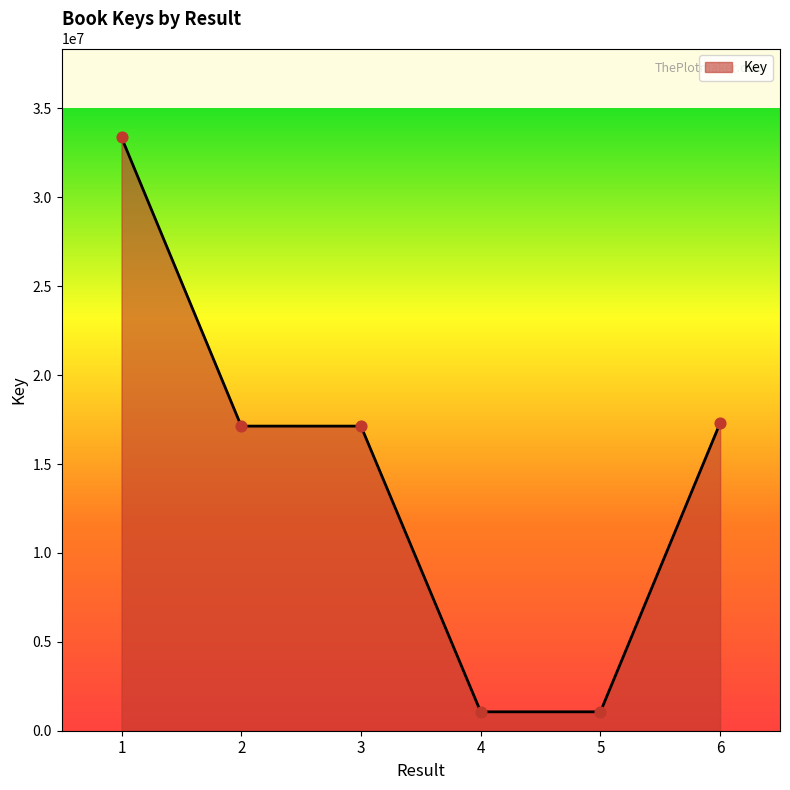

Which has a higher value, 3 or 1?

1